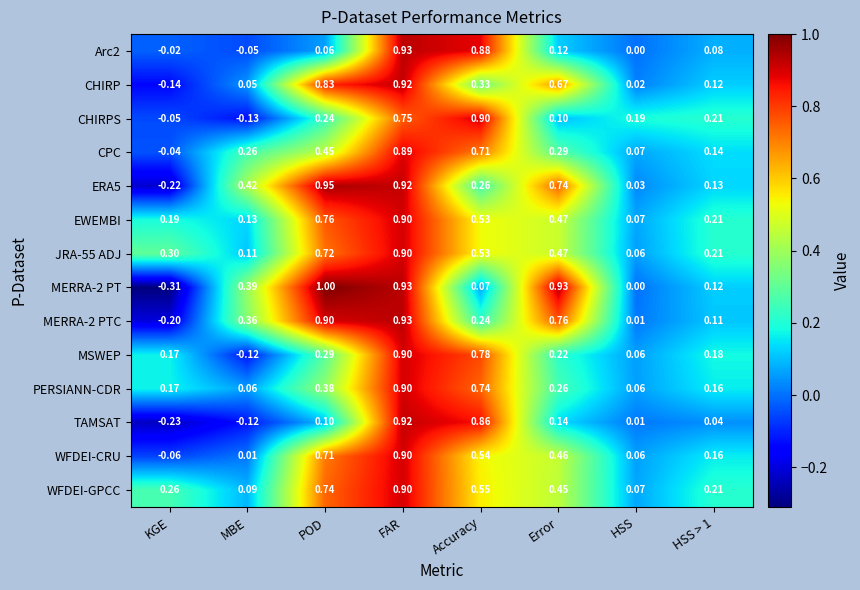

Which series has the widest spread of values?

MERRA-2 PT